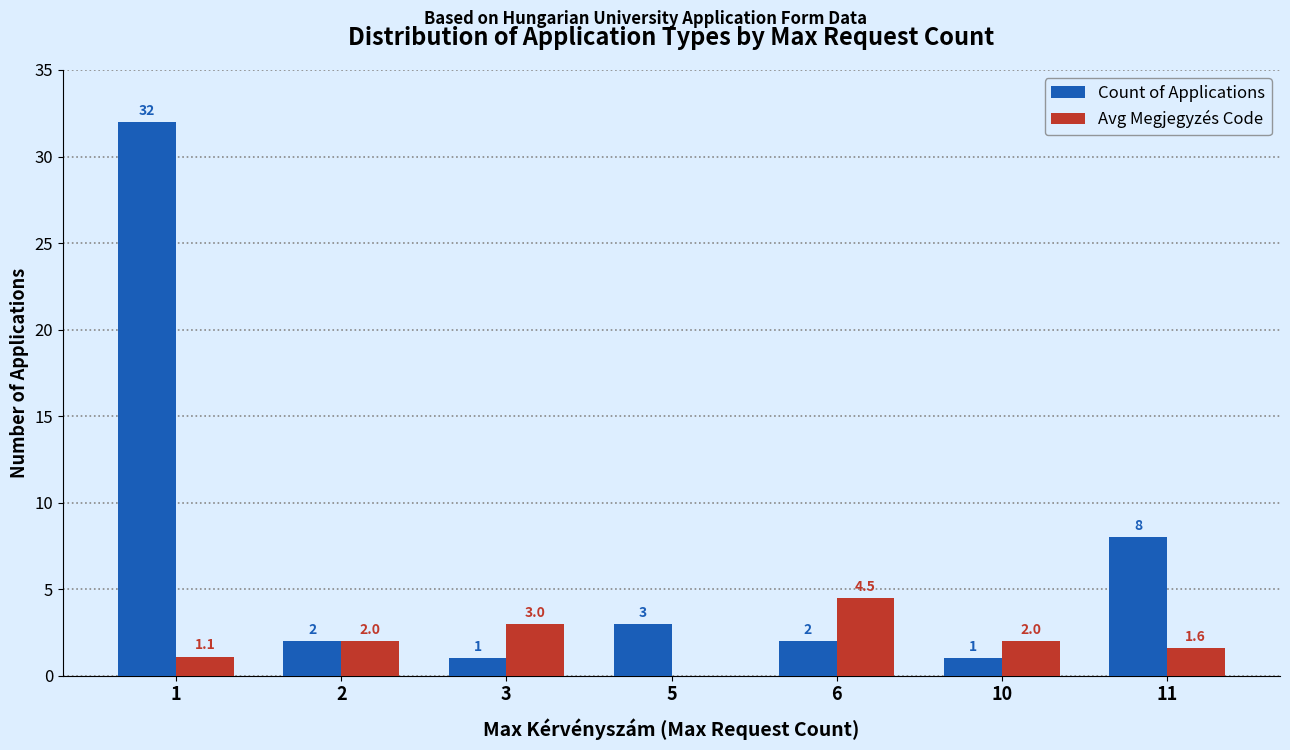

Is the value of Count of Applications at 5 greater than the value of Avg Megjegyzés Code at 10?

Yes